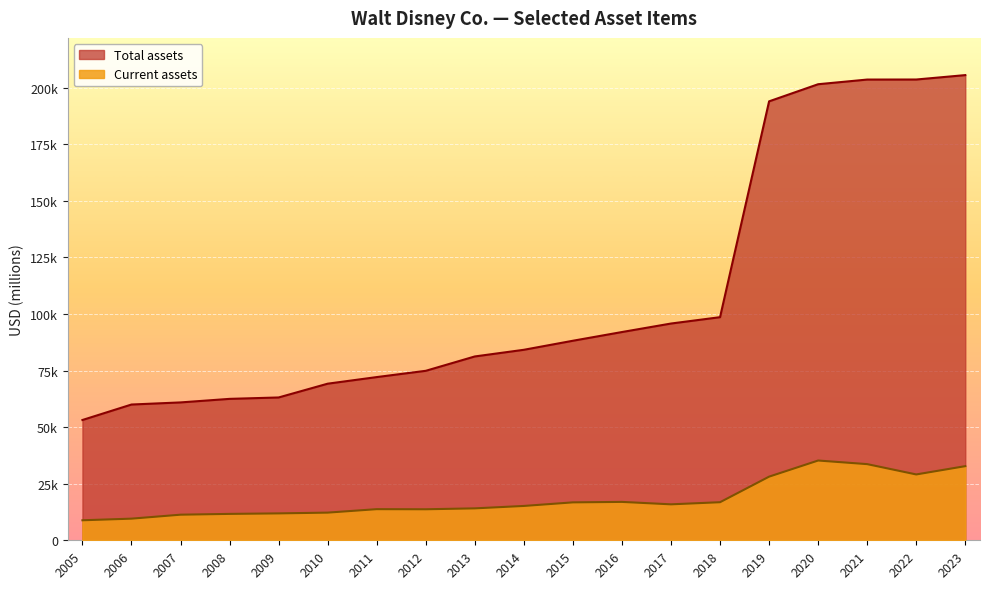

Reading right to left, what are all the values shown in this chart?

Current assets: 32763	29098	33657	35251	28124	16825	15889	16966	16758	15176	14109	13709	13757	12225	11889	11666	11314	9562	8845
Total assets: 205579	203631	203609	201549	193984	98598	95789	92033	88182	84186	81241	74898	72124	69206	63117	62497	60928	59998	53158